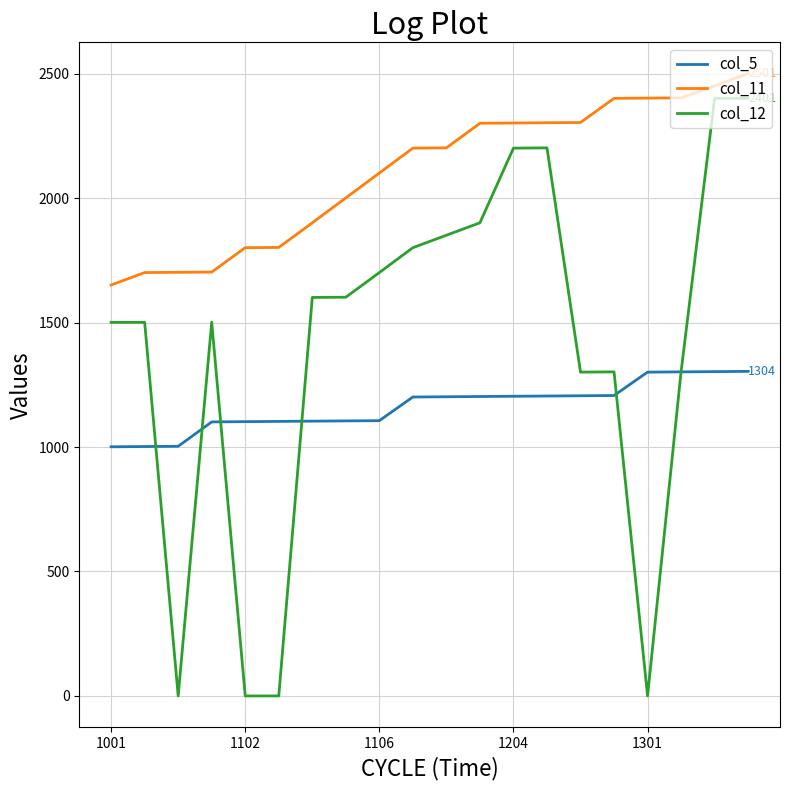

True or false: col_11 and col_5 intersect in this chart.

False